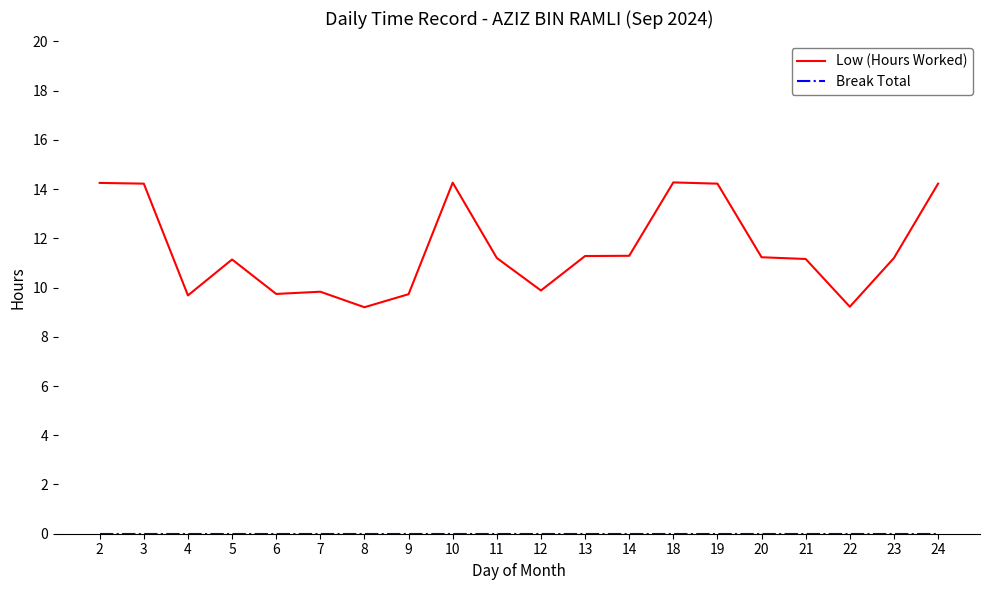

The Low (Hours Worked) series shows 7.3 at 19. True or false?

False